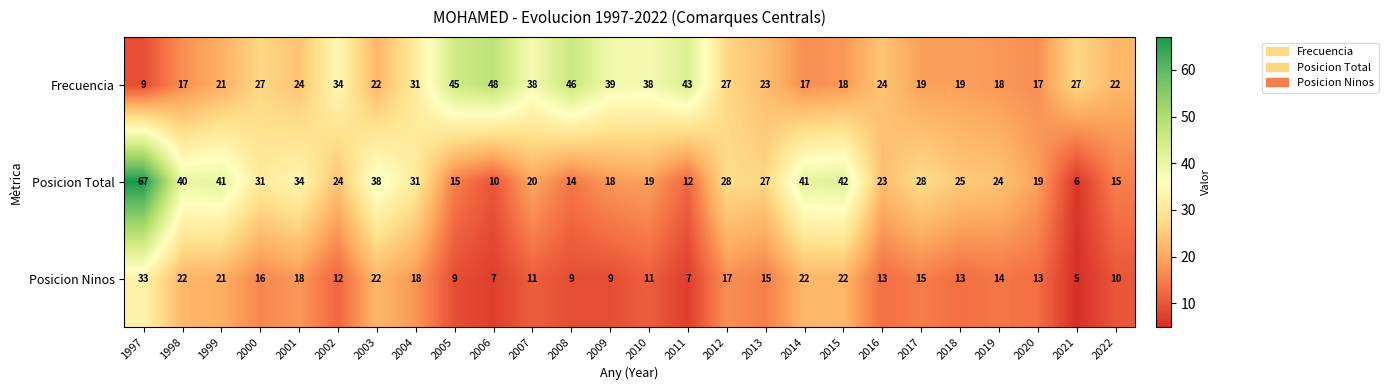

What is the approximate value of Frecuencia at 2007?

38